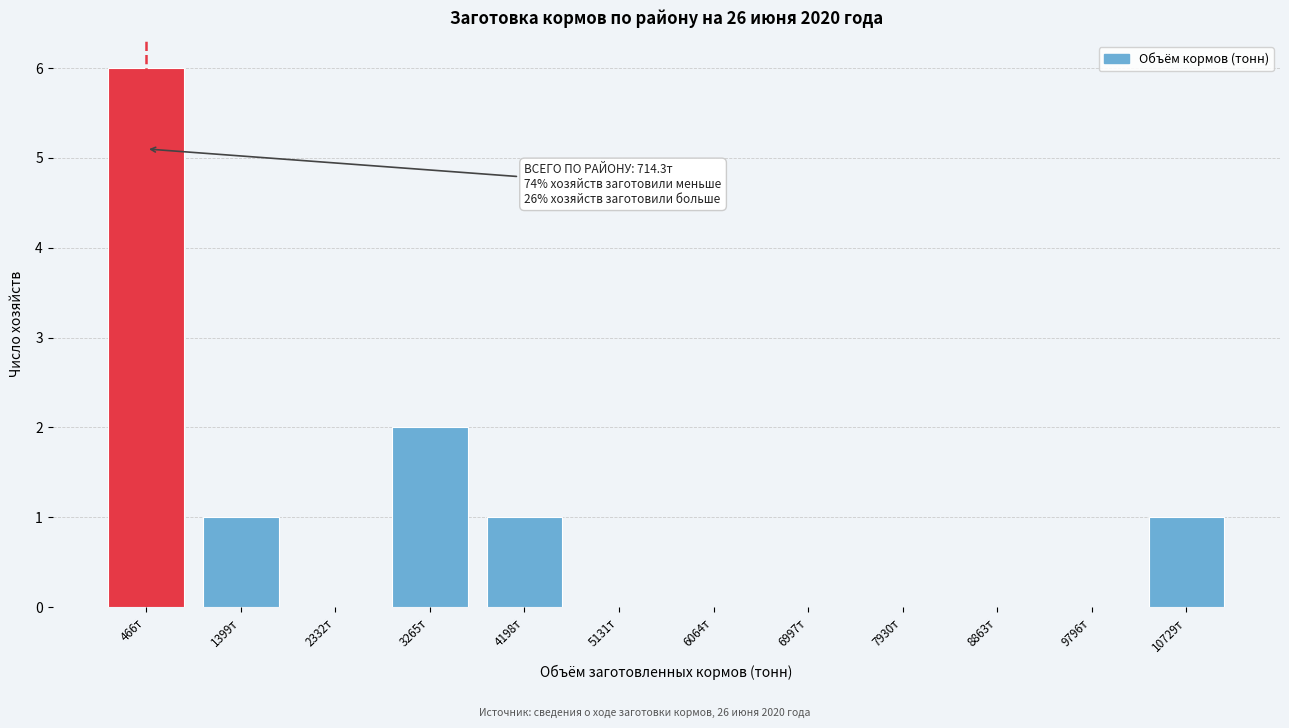

Reading left to right, list all the values displayed in this chart.

466т=6	1399т=1	2332т=0	3265т=2	4198т=1	5131т=0	6064т=0	6997т=0	7930т=0	8863т=0	9796т=0	10729т=1